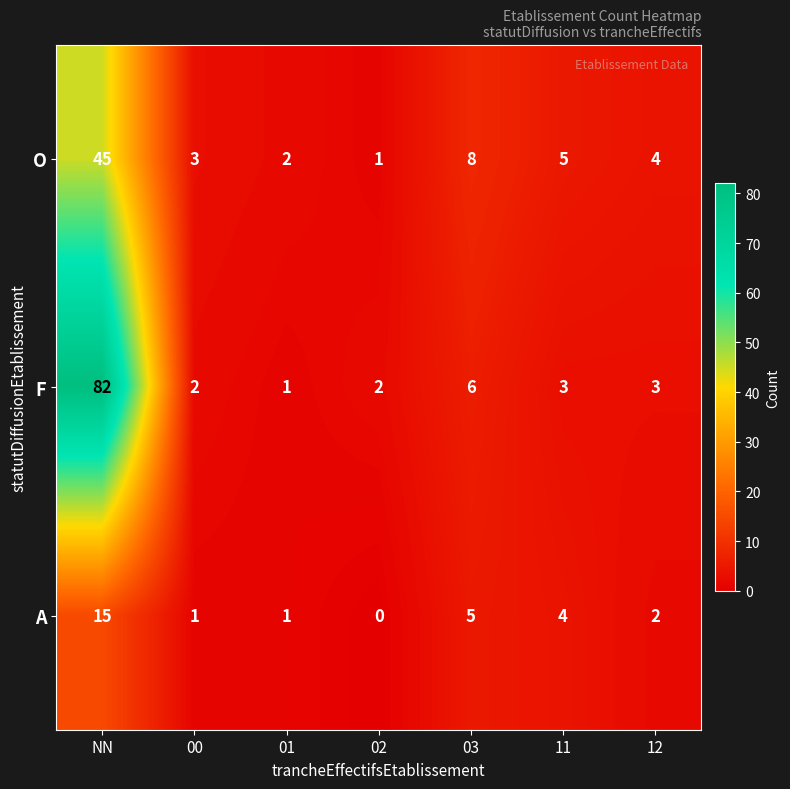

How many distinct data groups are displayed?

3